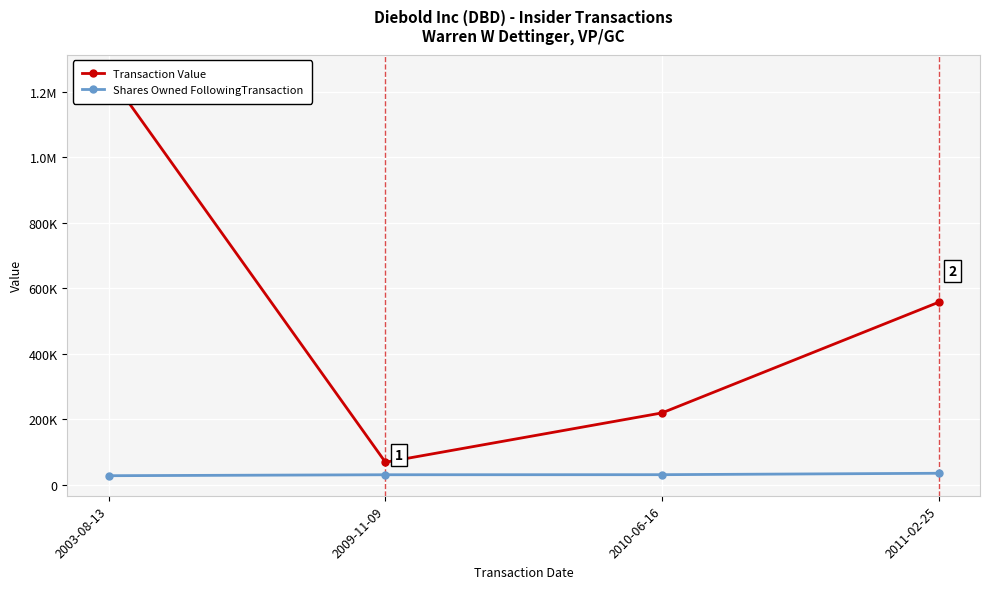

At how many categories does at least one series exceed 514199?

2